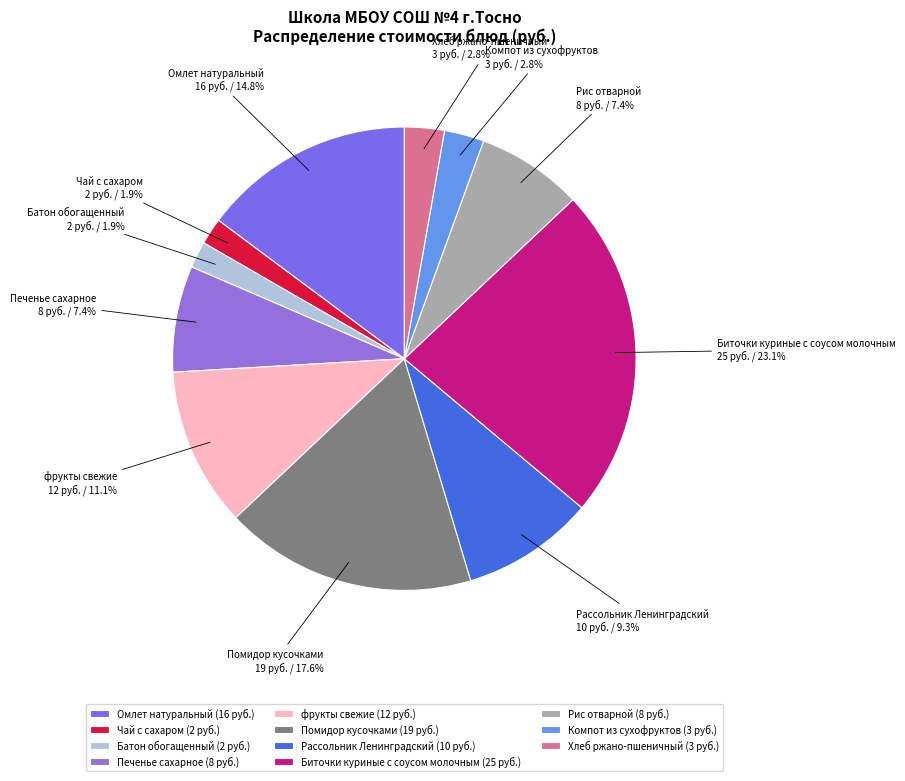

Between Омлет натуральный and Батон обогащенный, which is larger?

Омлет натуральный